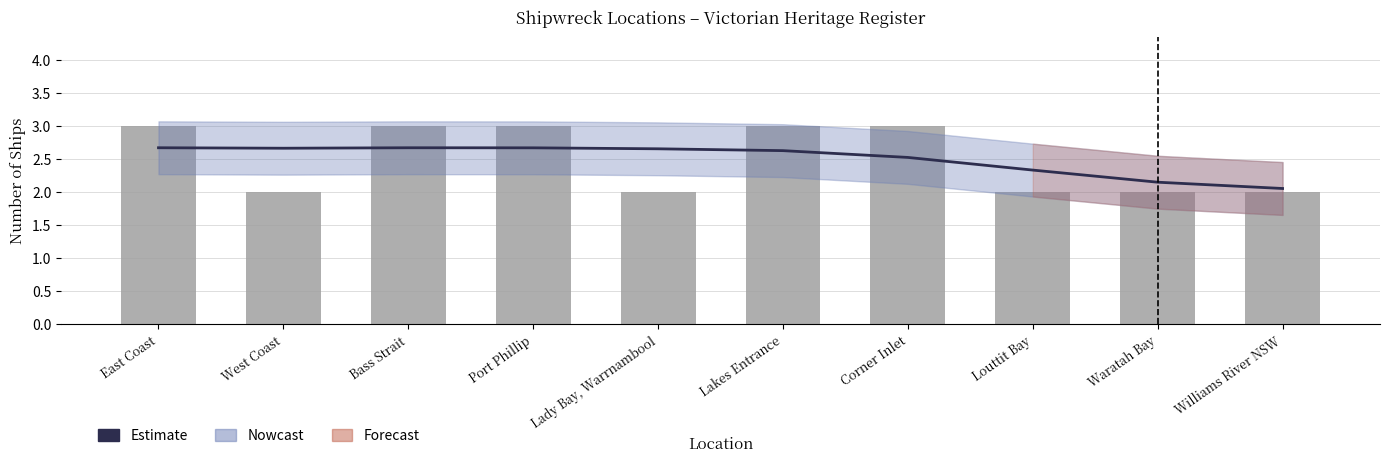

Reading left to right, transcribe all the data shown in this chart.

Estimate: 2.7	2.7	2.7	2.7	2.7	2.6	2.5	2.3	2.1	2.1
Count: 3.0	2.0	3.0	3.0	2.0	3.0	3.0	2.0	2.0	2.0